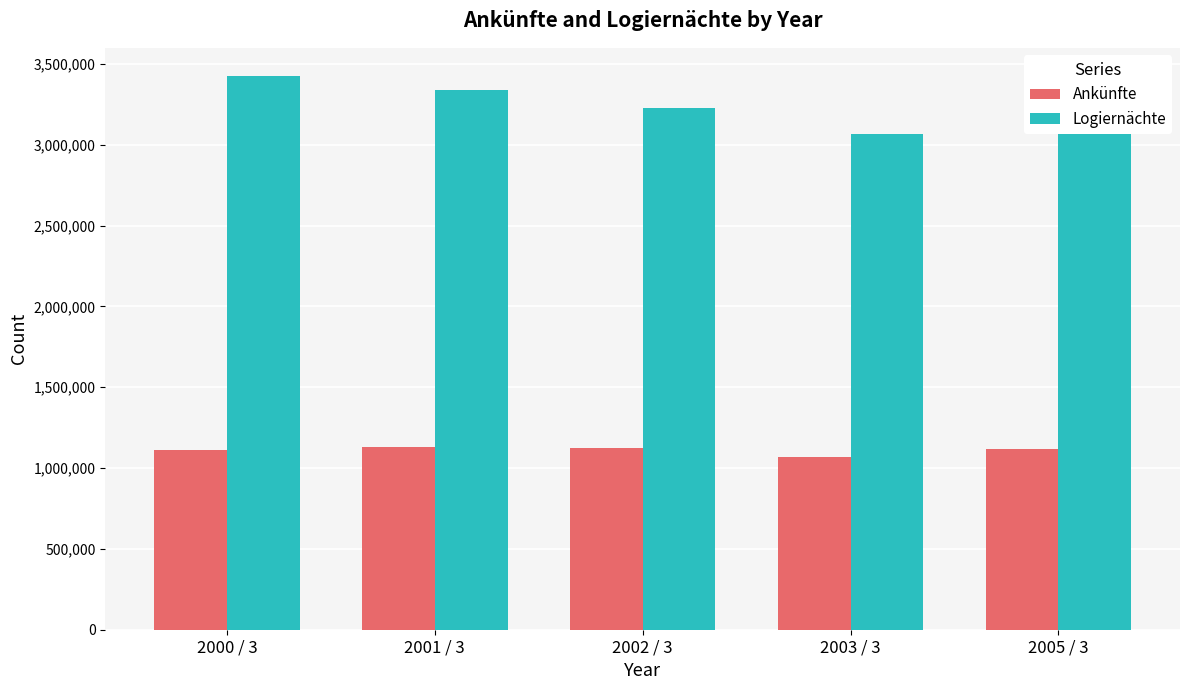

Rank the series at 2002 / 3 from highest to lowest value.

Logiernächte, Ankünfte